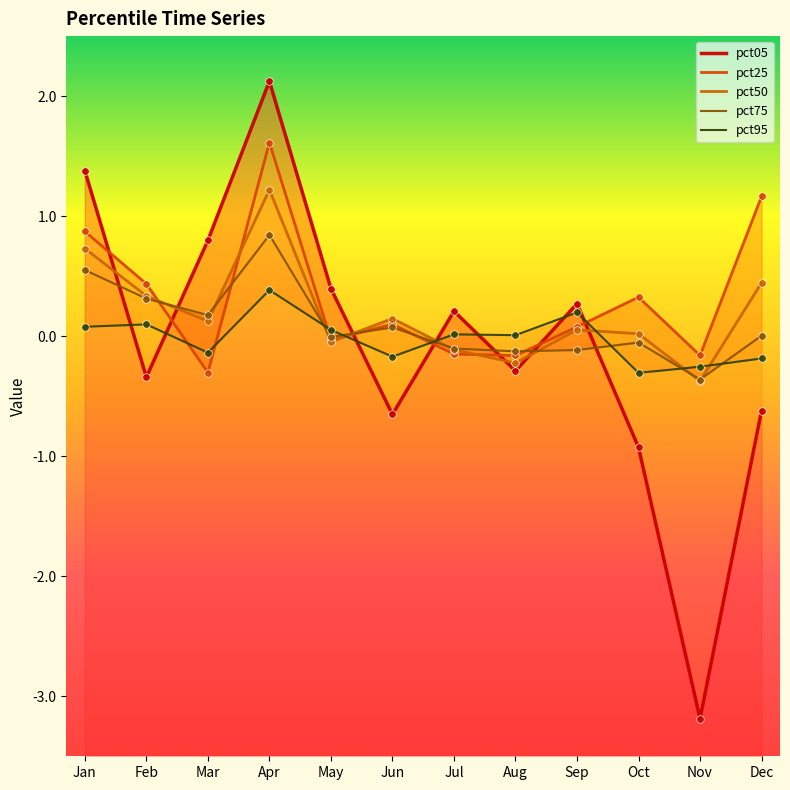

Which series has the largest total across all categories?

pct25